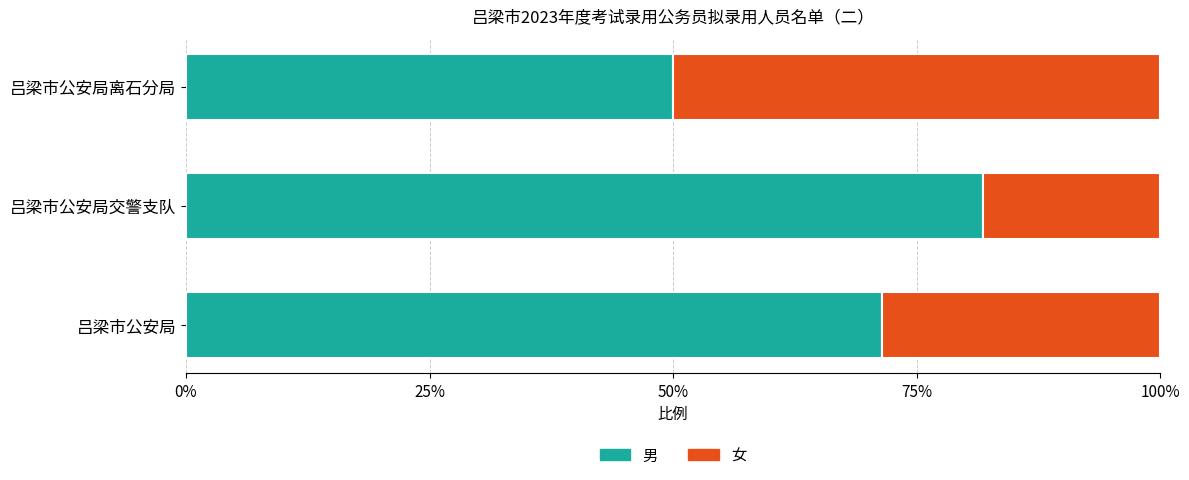

What is the difference between the maximum and second lowest values in the 女 series?

0.2